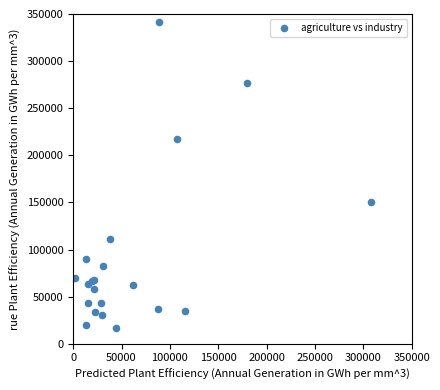

What Y value in the scatter plot is closest to 178782?

150541